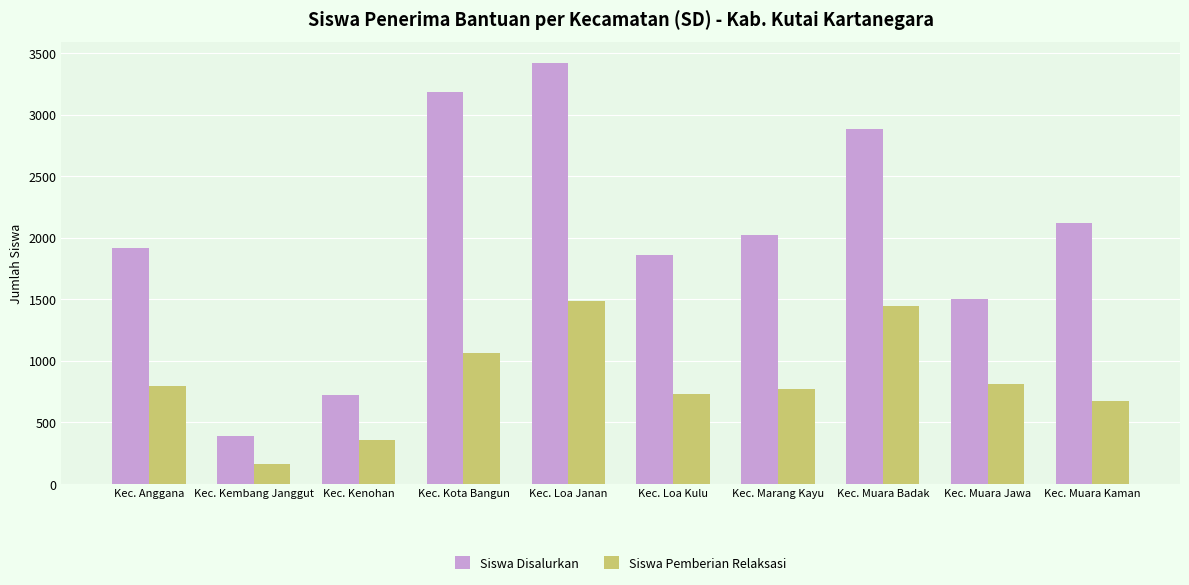

Which label corresponds to the largest value in the chart?

Kec. Loa Janan